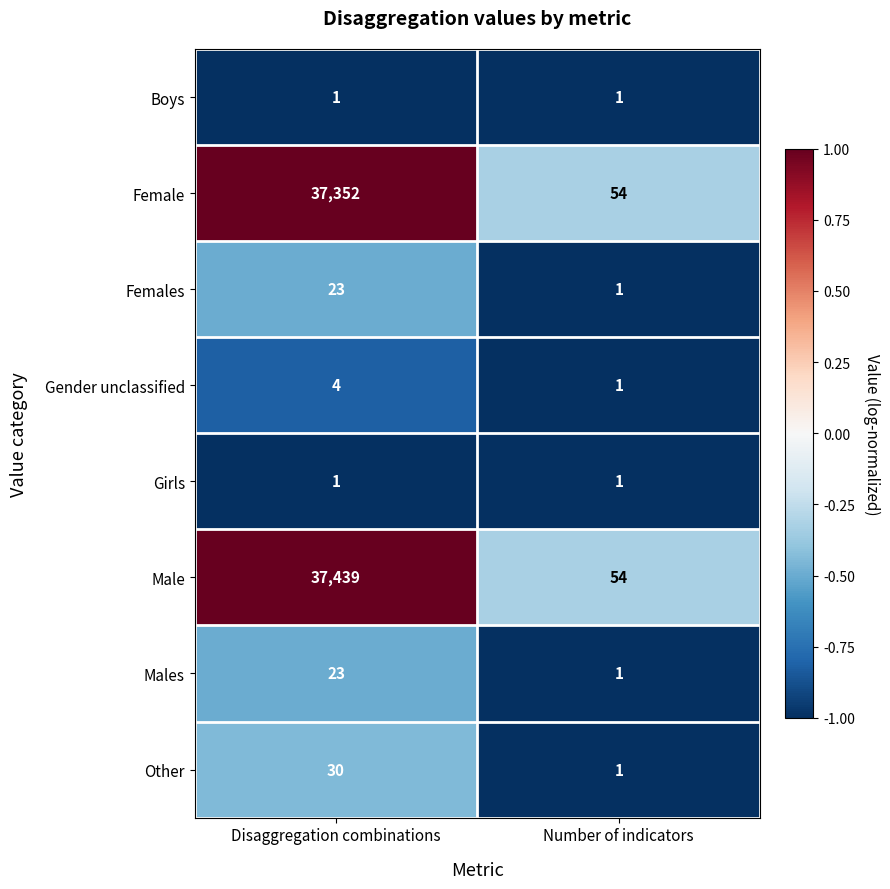

Rank the categories by Males value from highest to lowest.

Disaggregation combinations, Number of indicators